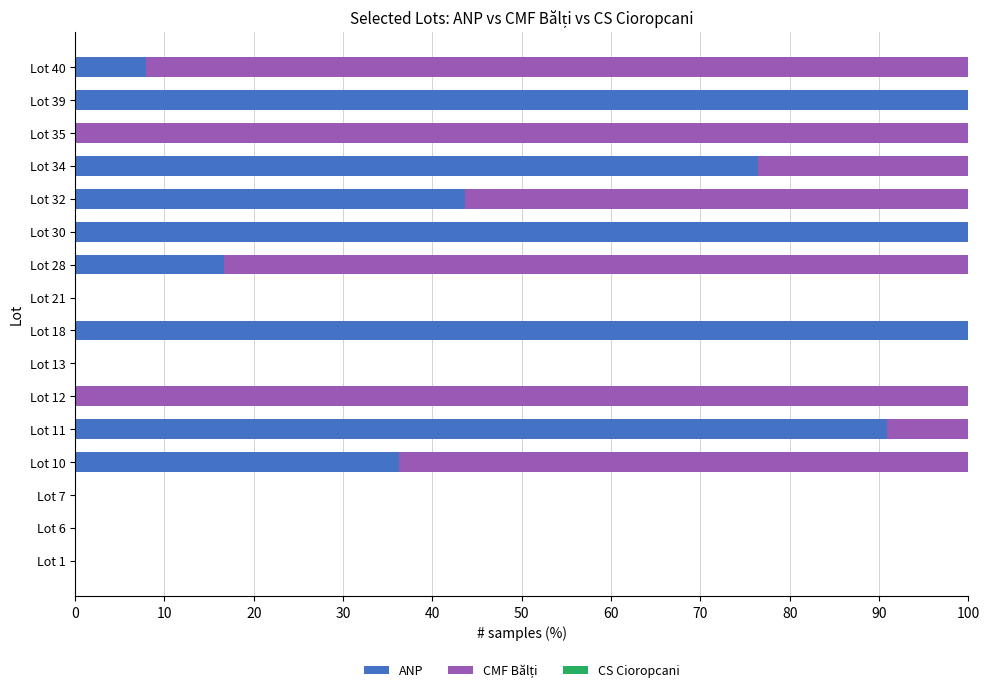

Is it true that ANP equals 76.5 at Lot 34?

True